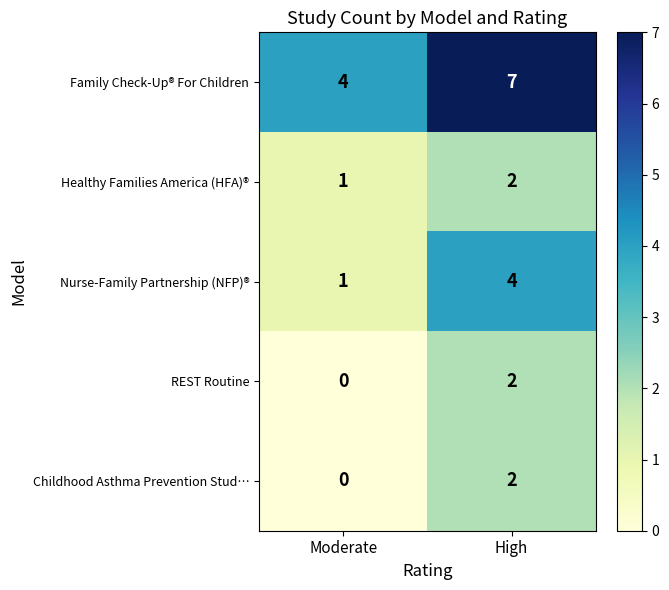

What is the difference between the maximum and minimum values in the Family Check-Up® For Children series?

3